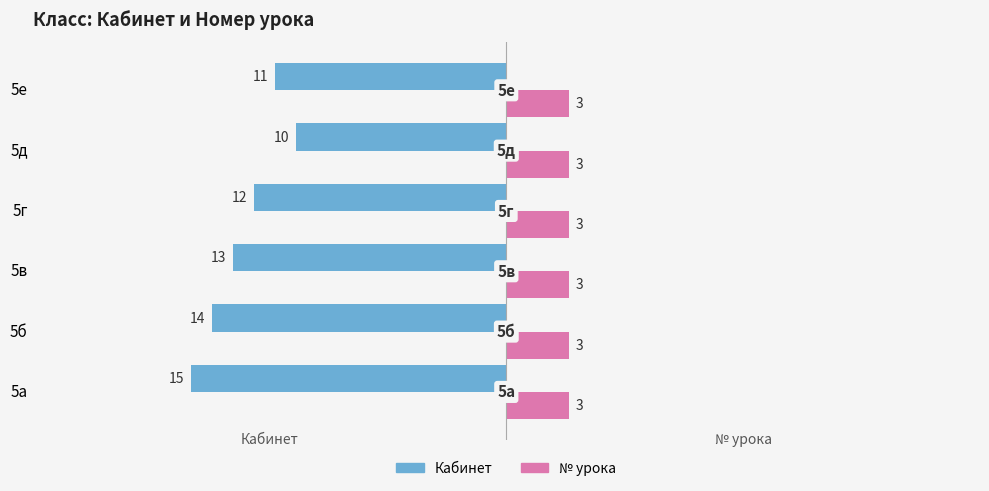

What are all the series names shown in the legend?

Кабинет, № урока